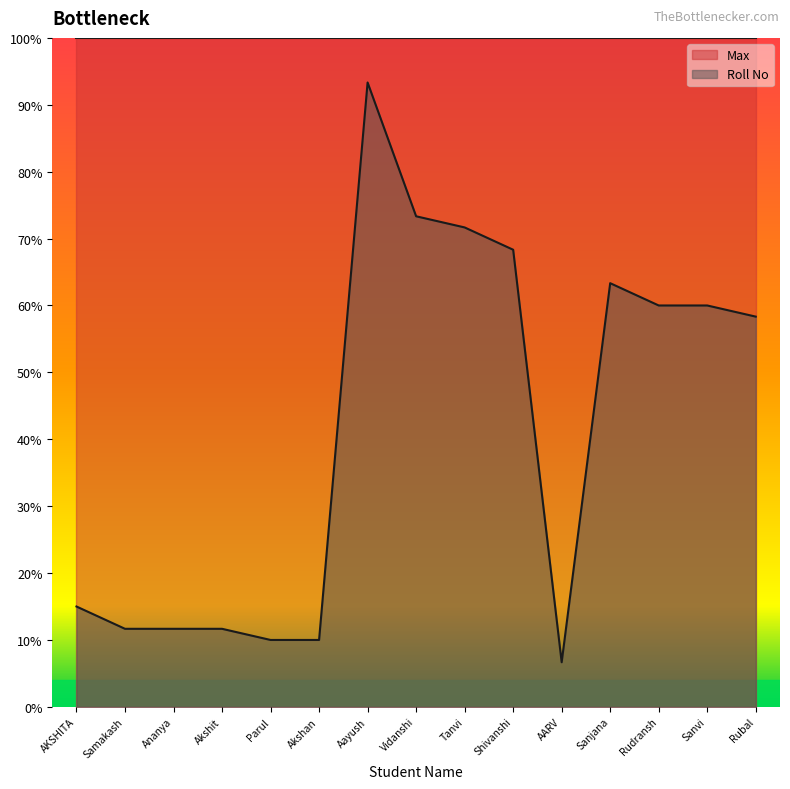

What is the label of the 8th point from the left?

Vidanshi